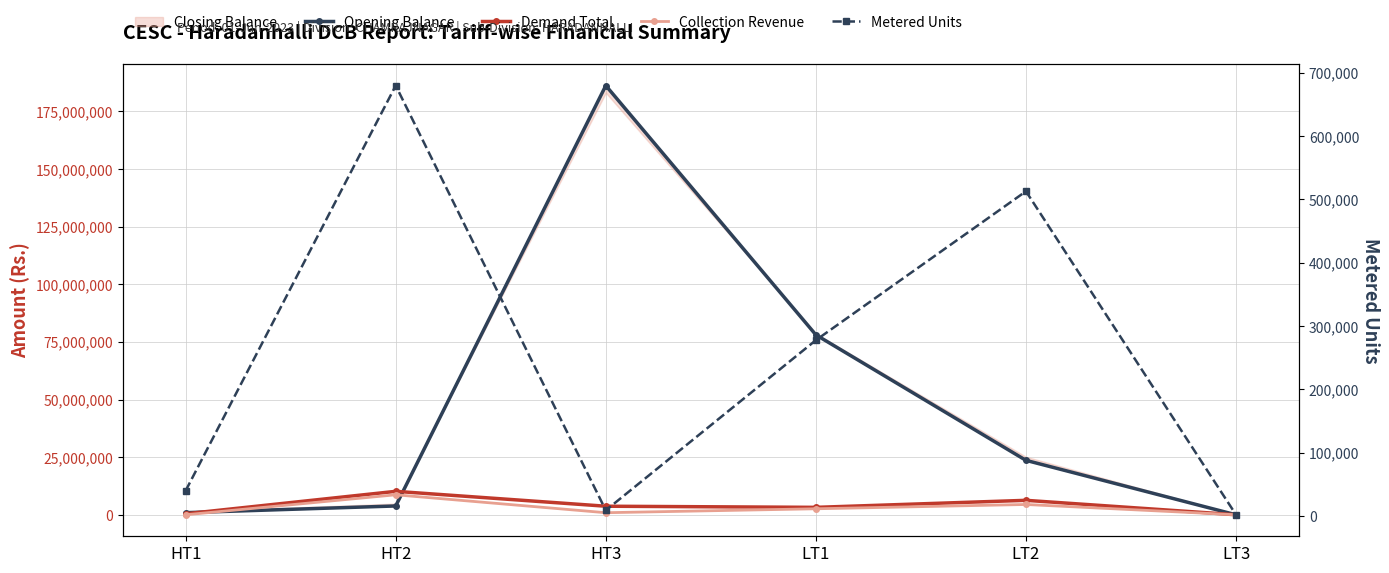

At which label is Metered Units closest to 340900?

LT1